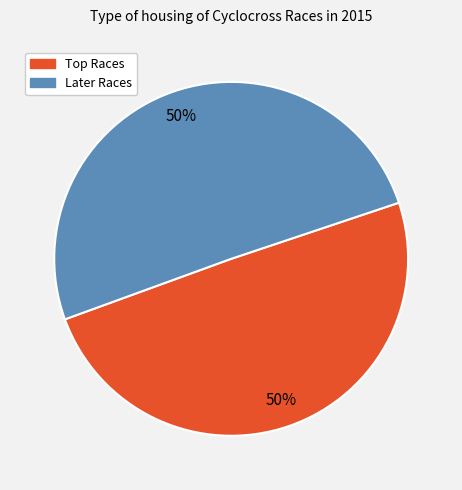

To the nearest percent, what is the average slice percentage?

50%